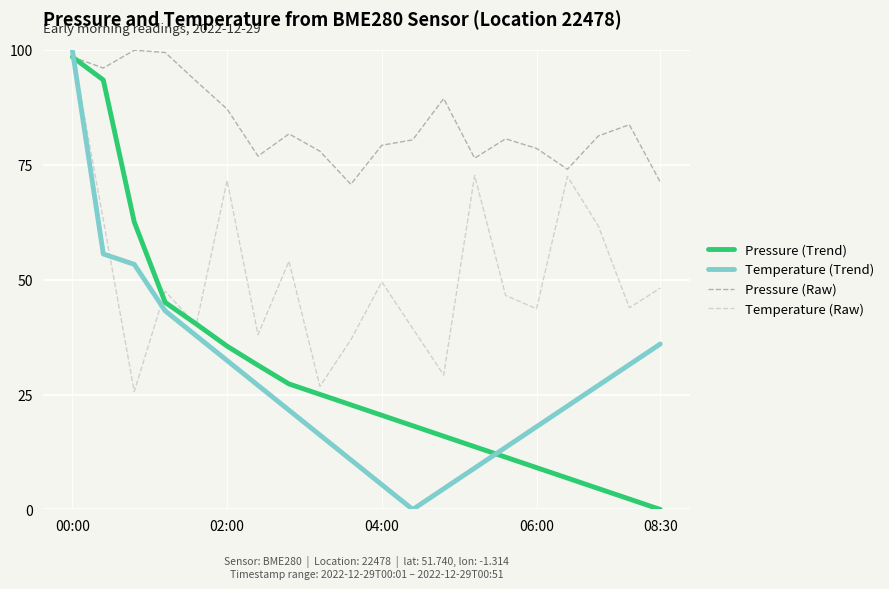

Which series has the largest total across all categories?

Pressure (Raw)